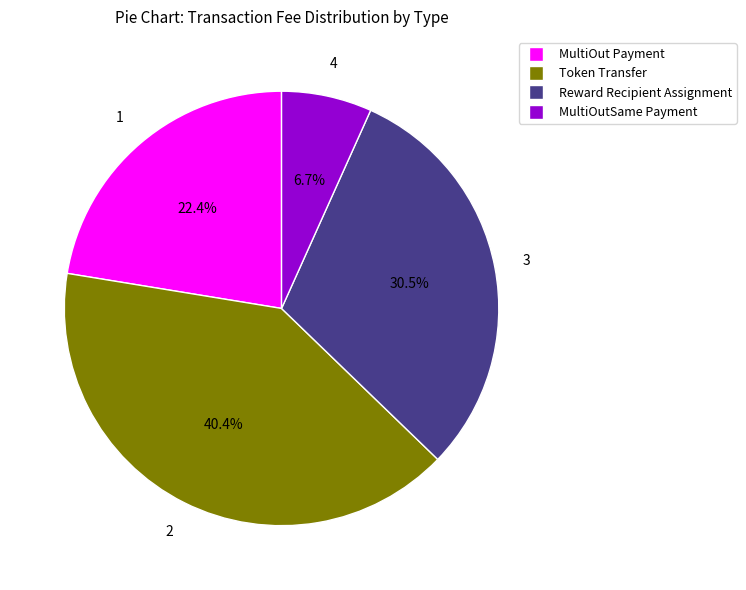

Count the number of slices in the pie.

4